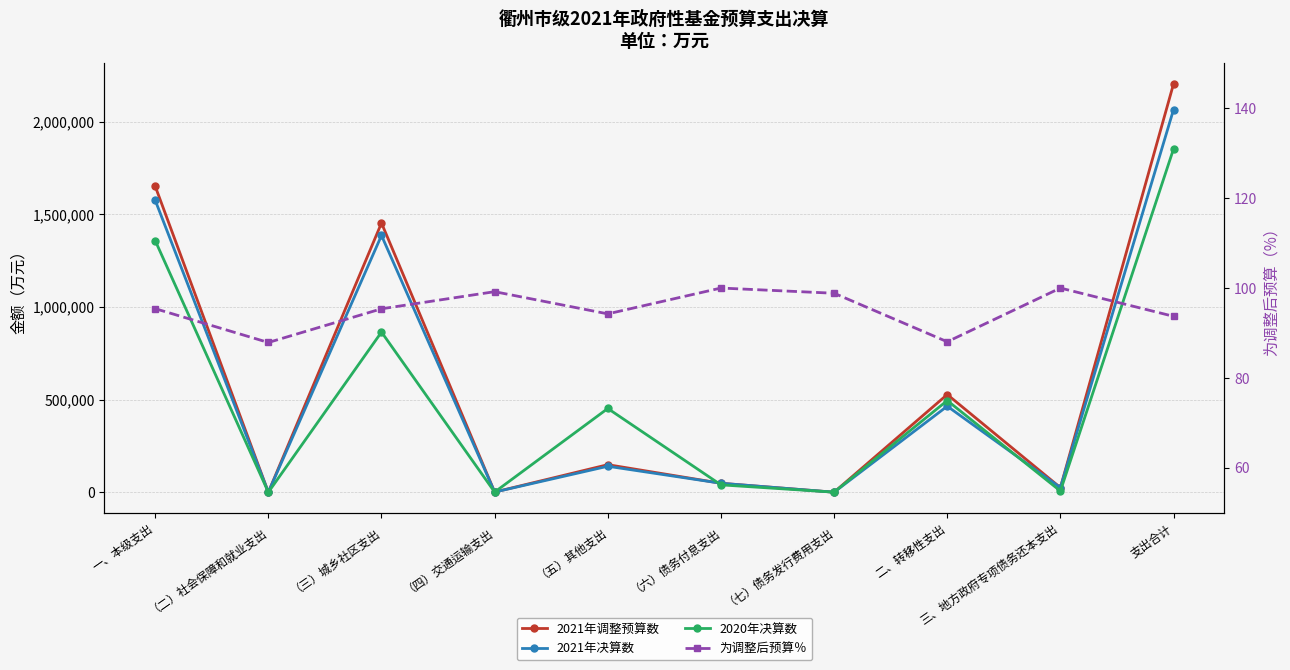

What is the sum of all 2020年决算数 values?

5068445.0